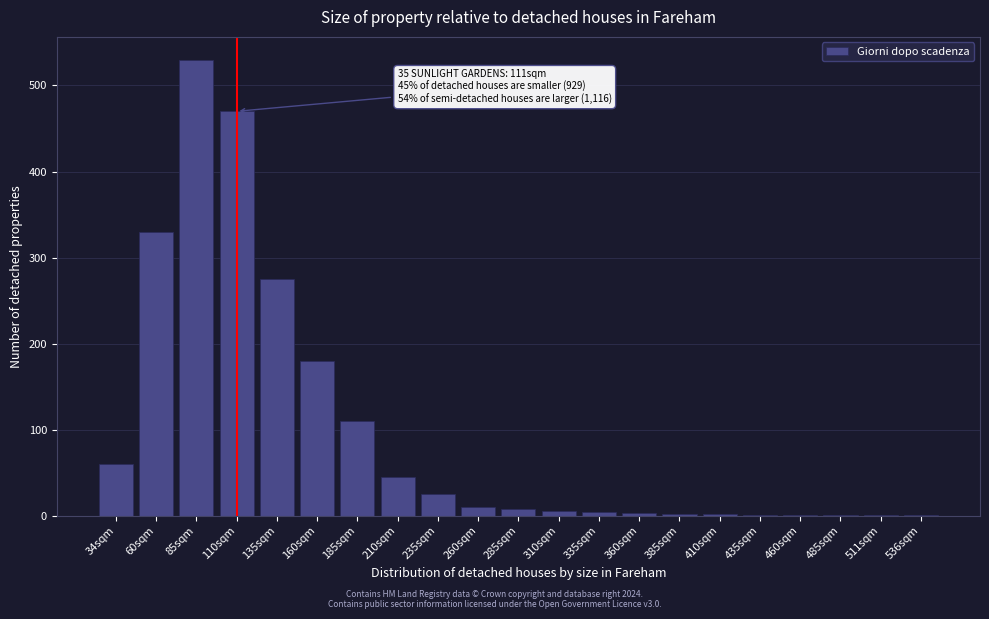

What is the sum of all values?

2064